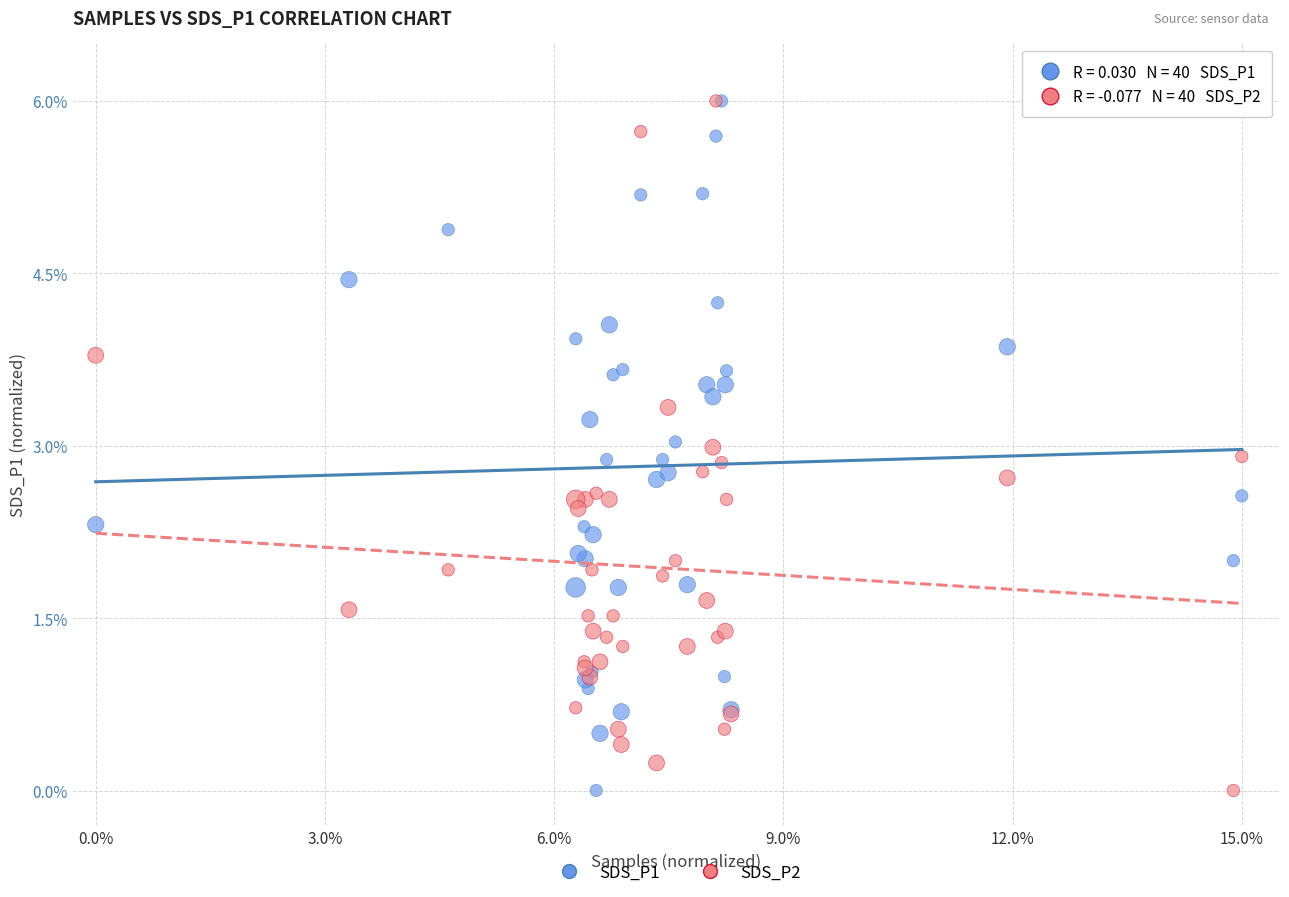

What are all the series names shown in the legend?

SDS_P1, SDS_P2